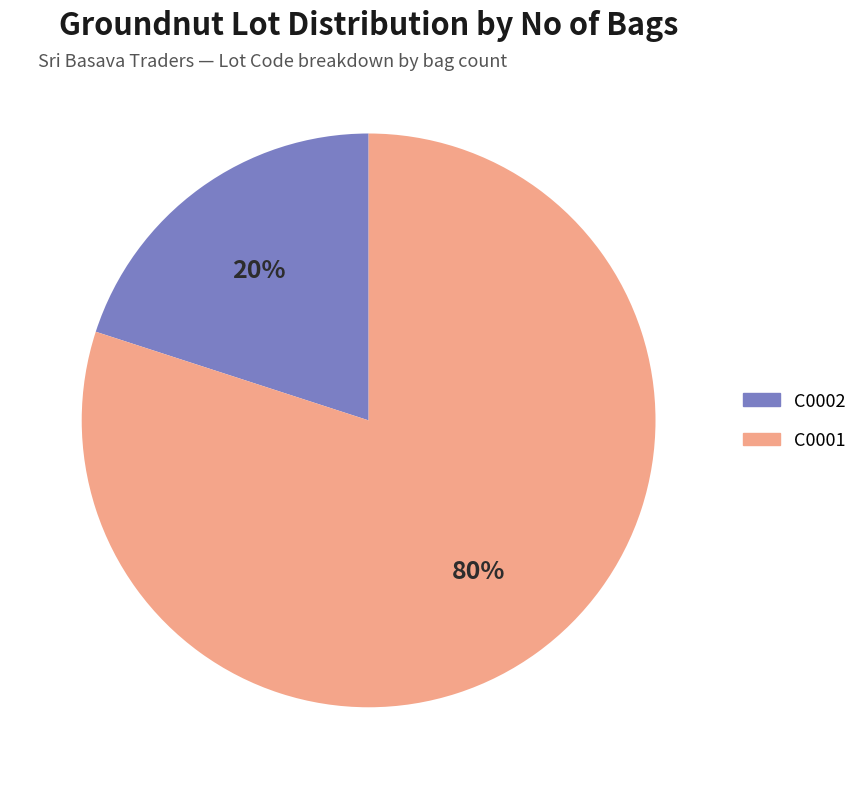

To the nearest percent, what is the difference between the largest and smallest slice percentages?

60%